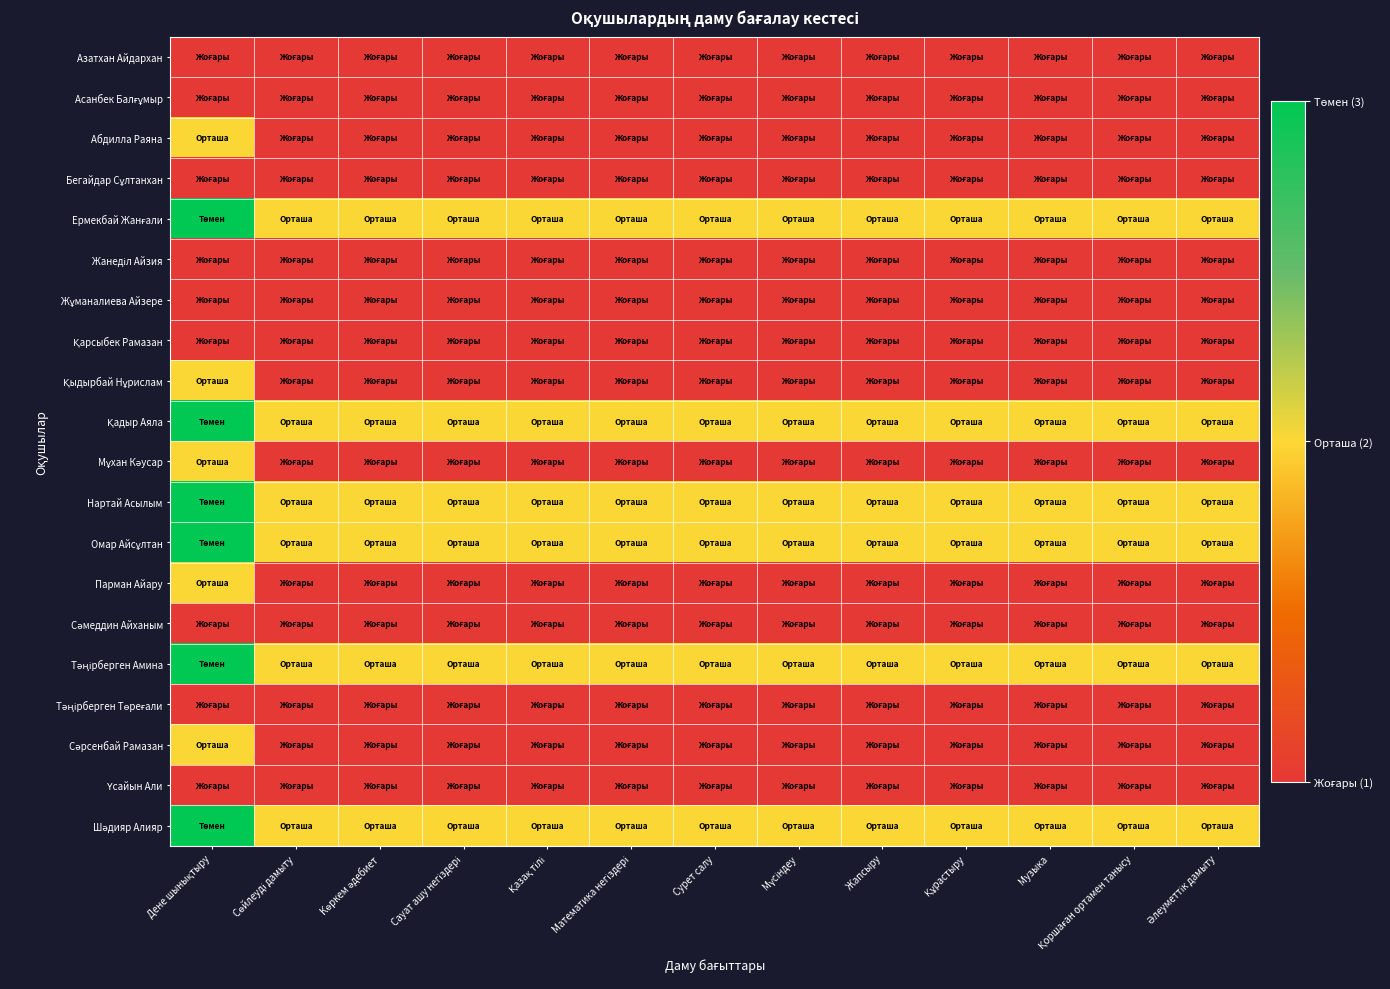

At how many categories does at least one series exceed 1?

13